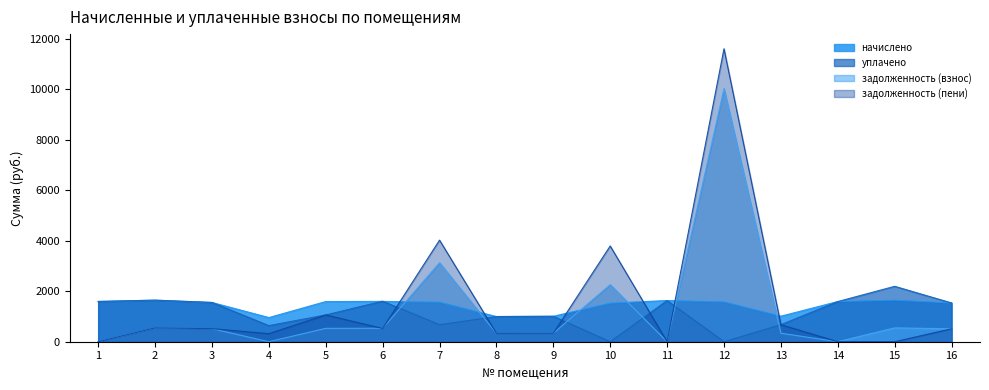

Which category has the highest value across all series?

12